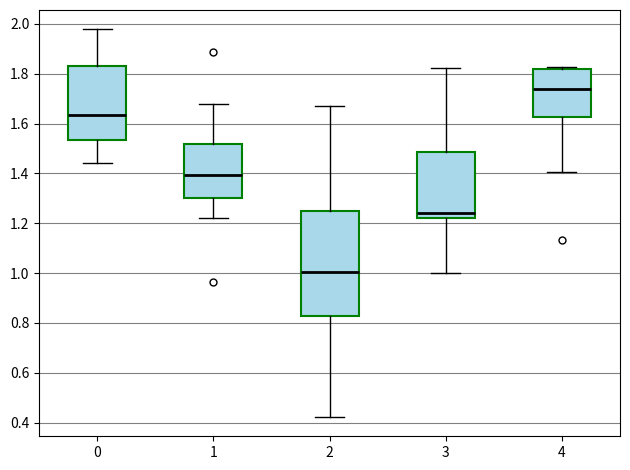

Reading left to right, transcribe this box plot: for each box, give where its median line is, the range the box spans, and where its two whiskers end, as read against the y-axis. The values are not printed on the chart, so give them approximately, as read against the axis.

0: median 1.64, box 1.54 to 1.82, whiskers 1.44 to 1.98
1: median 1.40, box 1.30 to 1.52, whiskers 1.22 to 1.68
2: median 1.00, box 0.82 to 1.24, whiskers 0.42 to 1.68
3: median 1.24, box 1.22 to 1.48, whiskers 1.00 to 1.82
4: median 1.74, box 1.62 to 1.82, whiskers 1.40 to 1.82 (just above the box's upper edge)